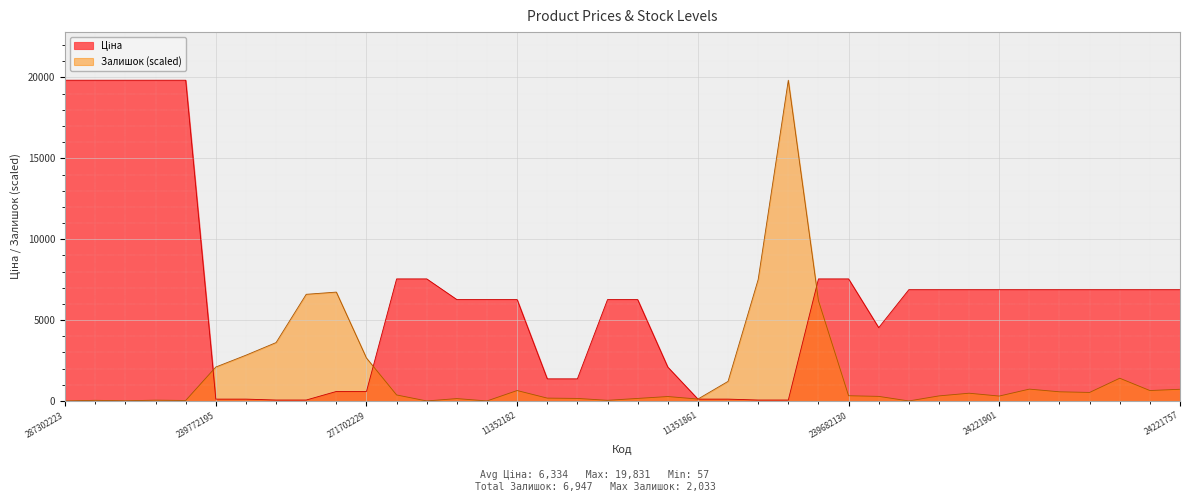

What is the difference between the maximum and minimum values in the Ціна series?

19774.4